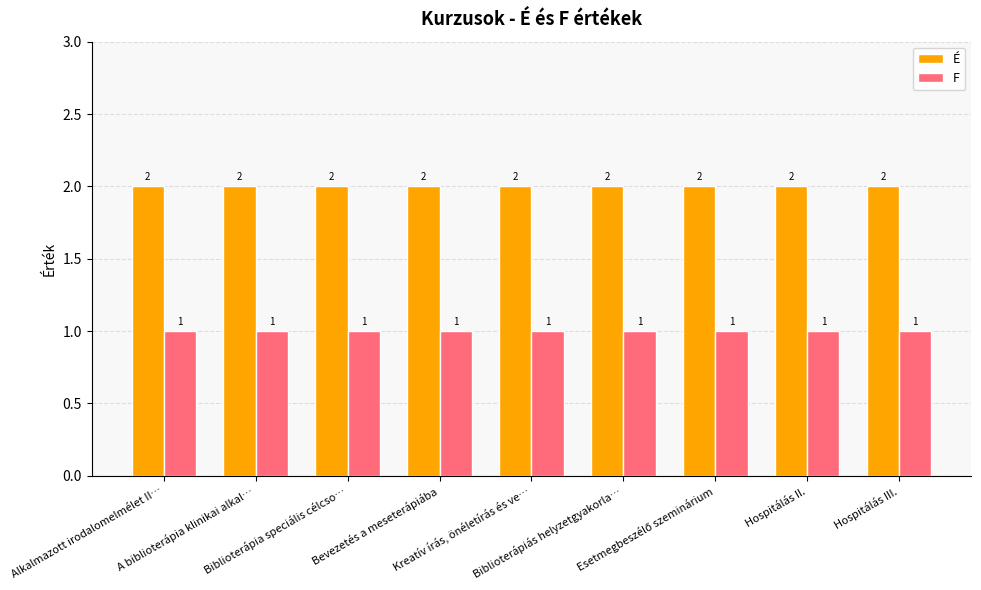

Is the value of É at Bevezetés a meseterápiába greater than the value of F at Biblioterápia speciális célcso…?

Yes